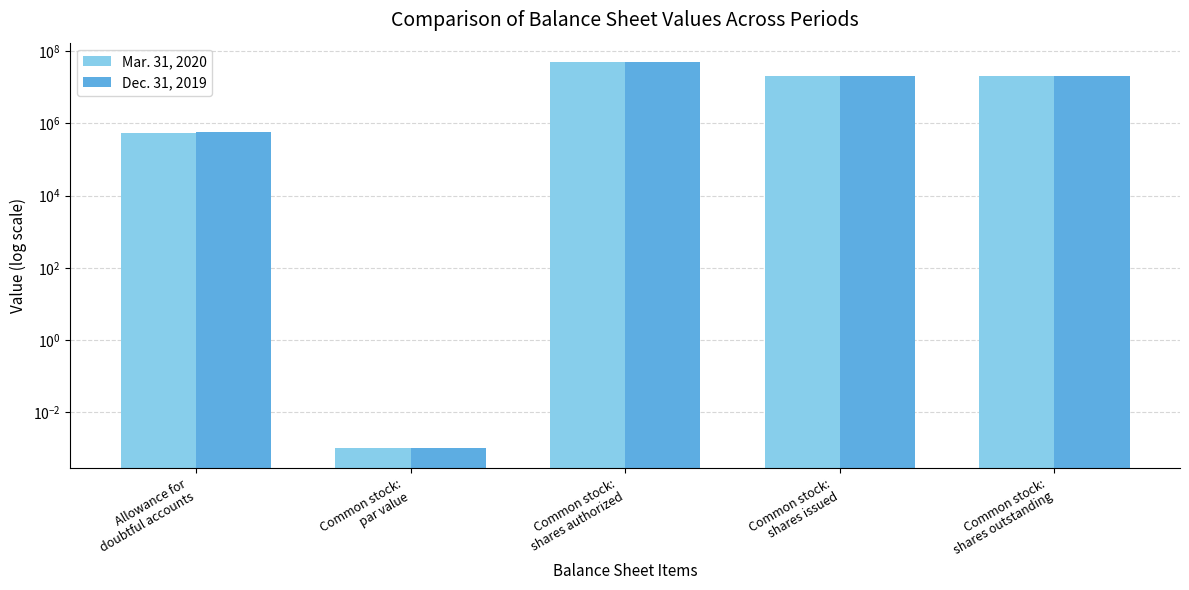

Is it true that Dec. 31, 2019 equals 31249189.2 at Common stock:
shares outstanding?

False